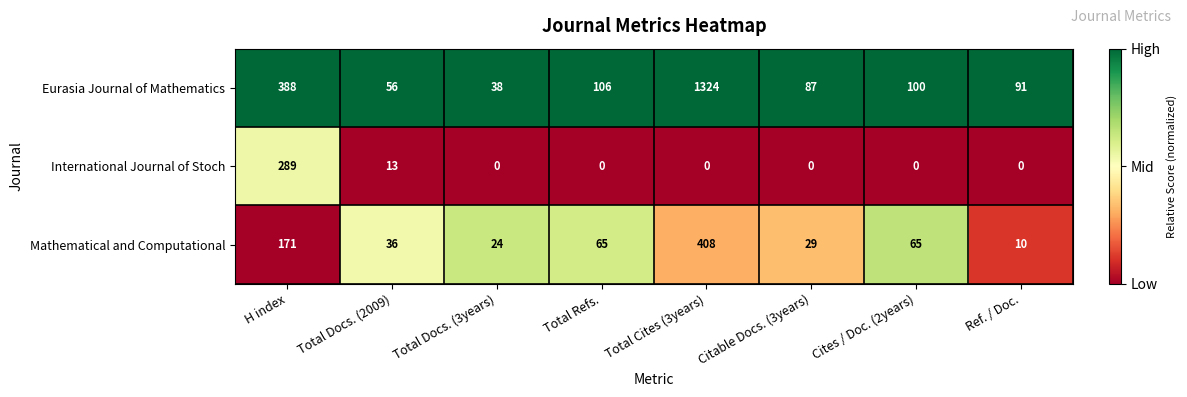

The value of Eurasia Journal of Mathematics at Total Cites (3years) is 2359. True or false?

False